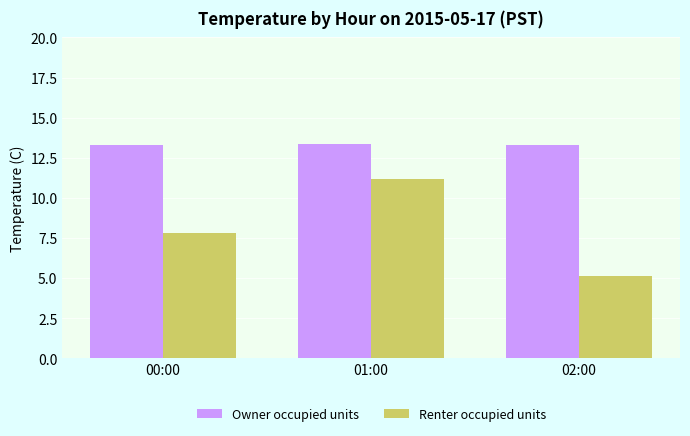

The value of Renter occupied units at 01:00 is 5.2. True or false?

False